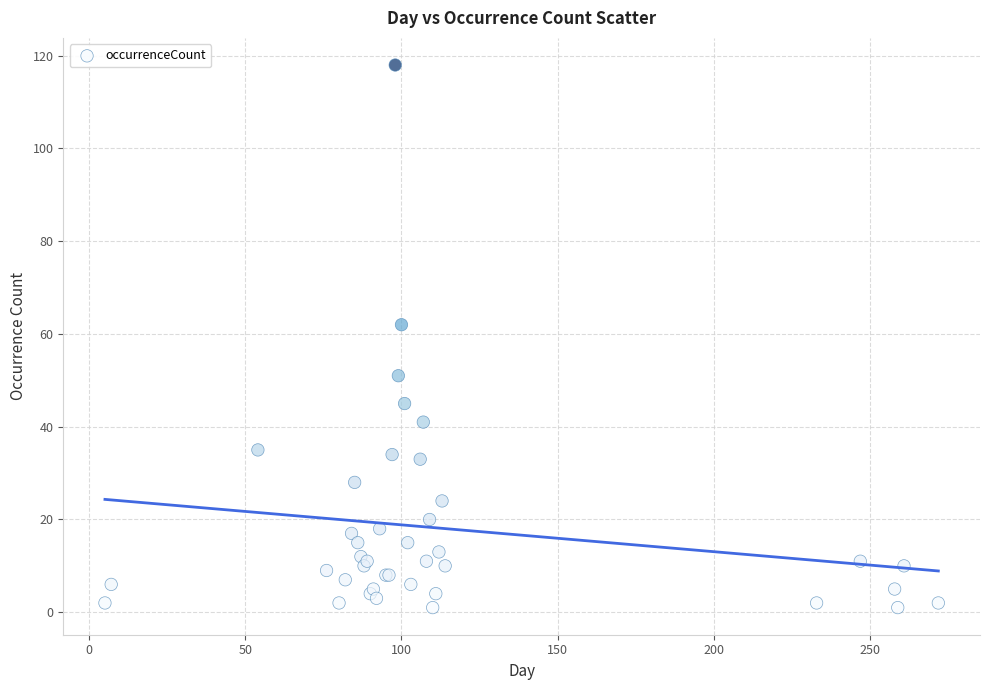

What Y value in the scatter plot is closest to 59?

62